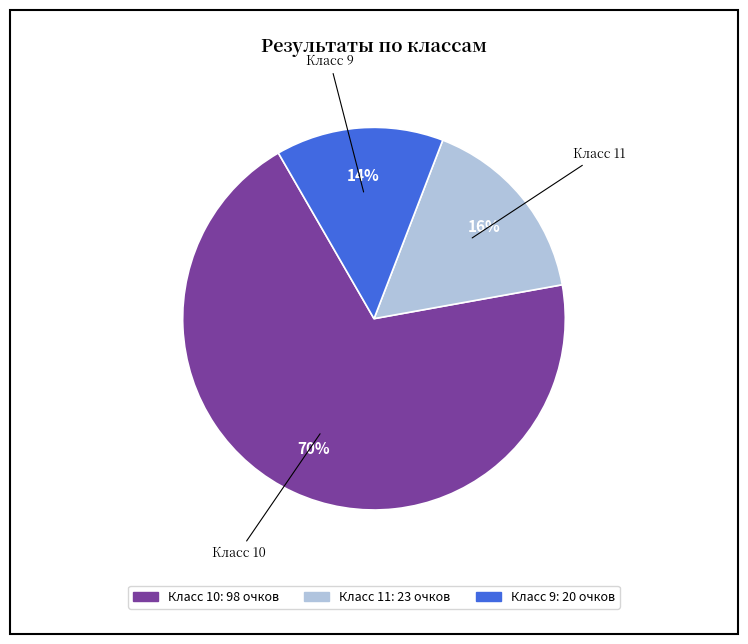

Is there a majority slice in this chart?

Yes